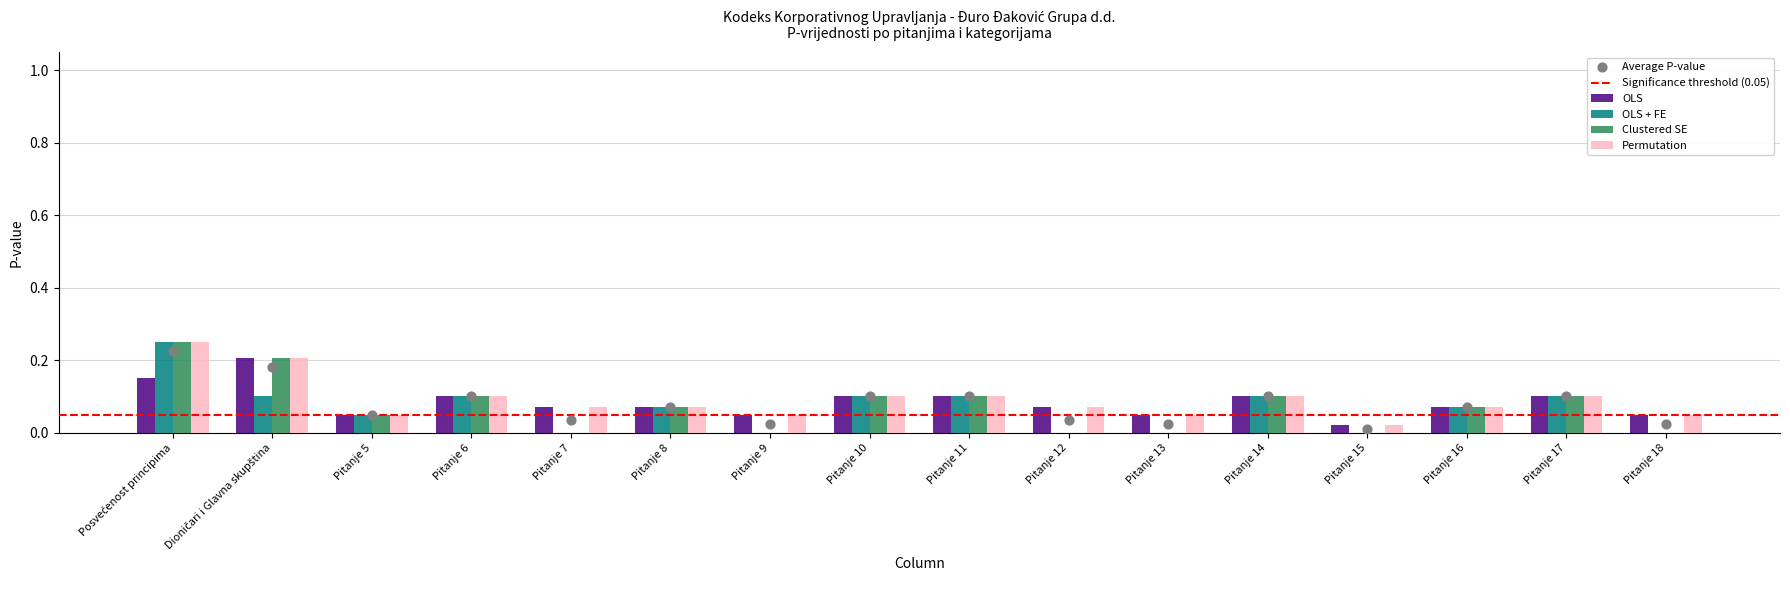

What are all the series names shown in the legend?

OLS, OLS + FE, Clustered SE, Permutation